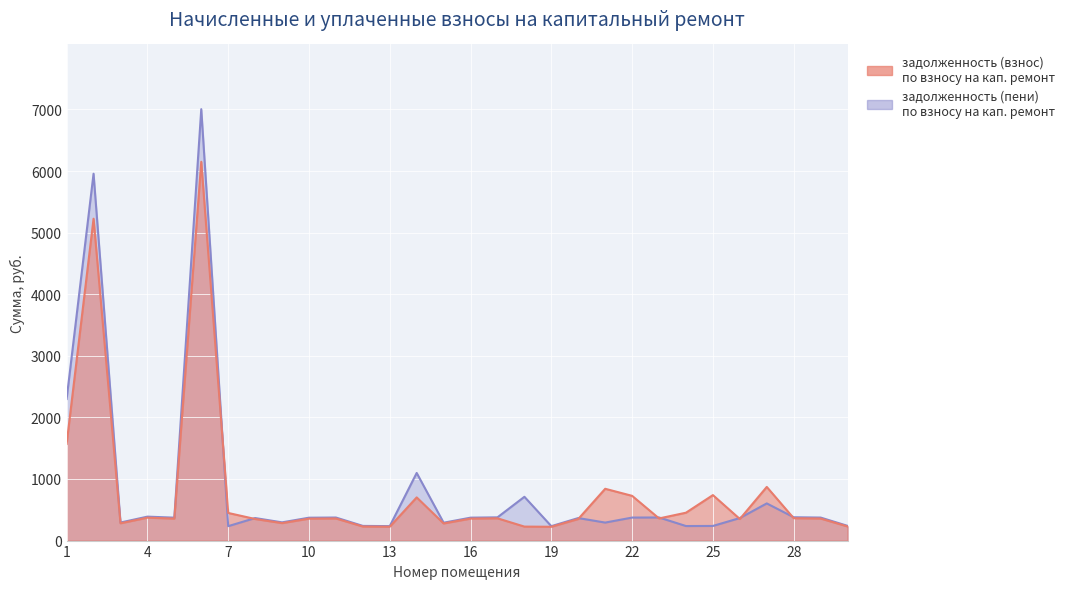

What is the total value across all series at 23?

734.6